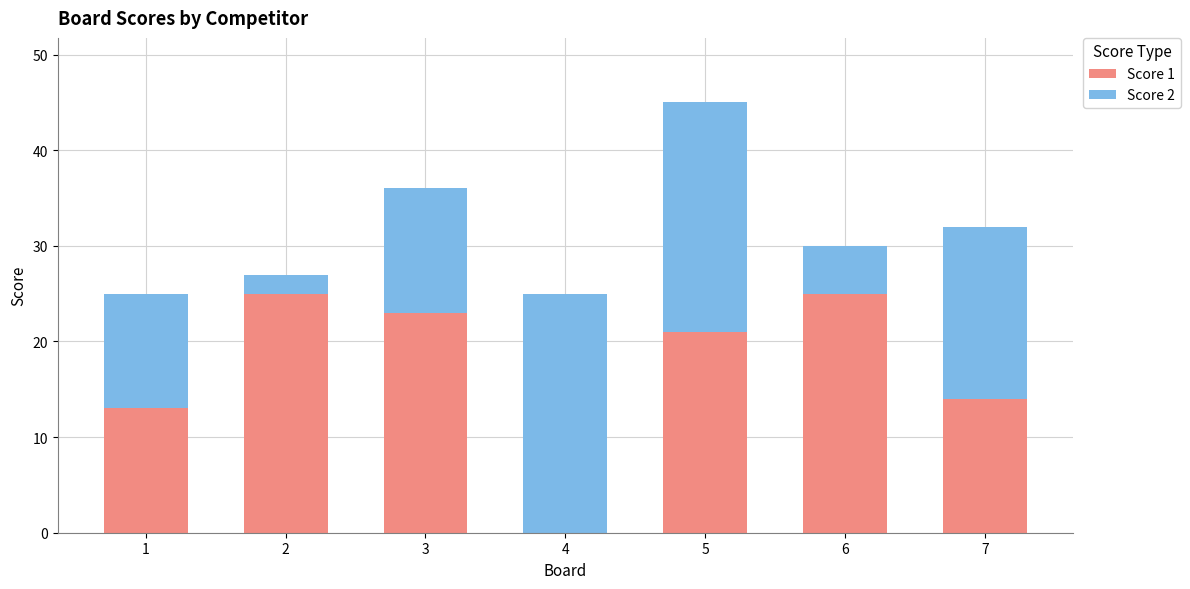

The Score 1 series shows 25 at 6. True or false?

True